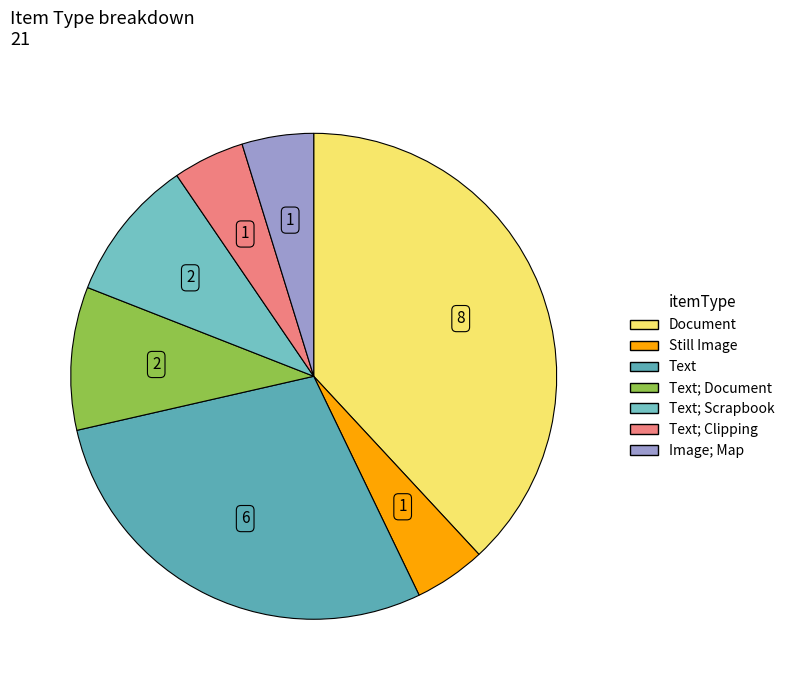

Which category has the smallest portion of the pie?

Still Image